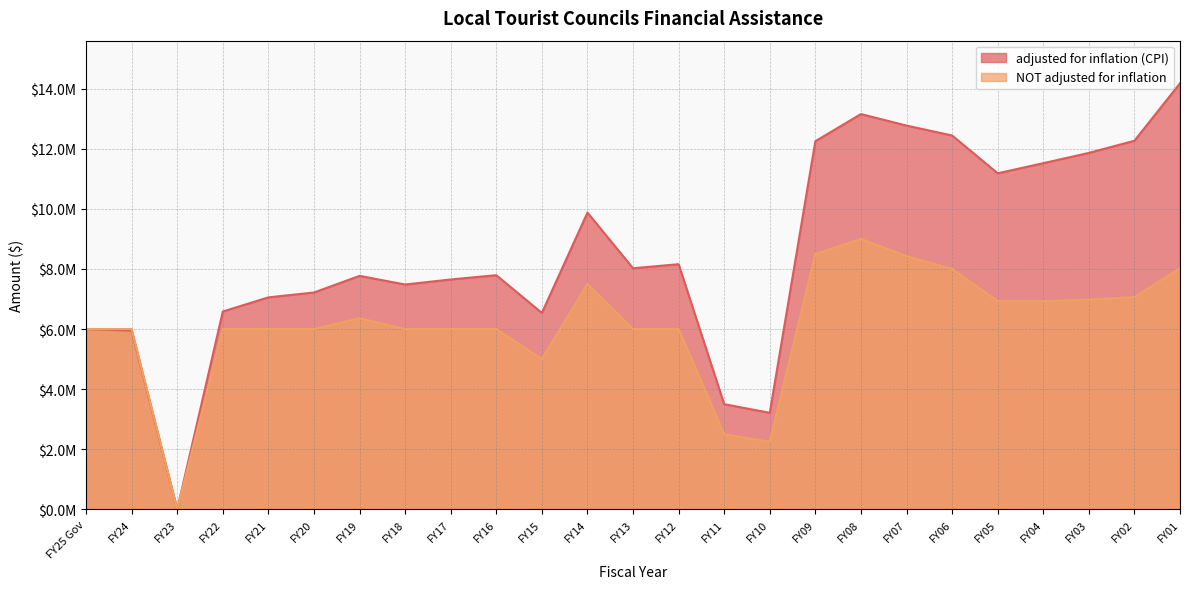

How many categories are shown in the chart?

25